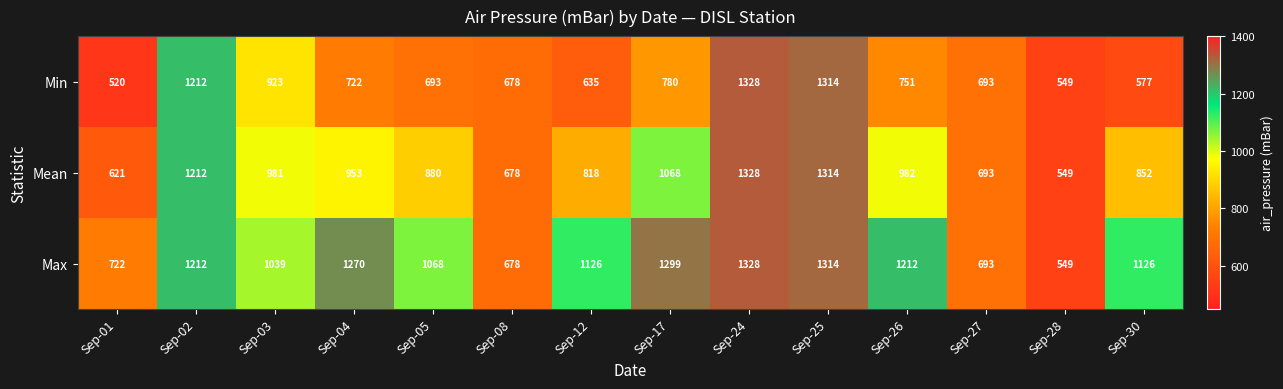

What is the minimum value shown in the chart?

520